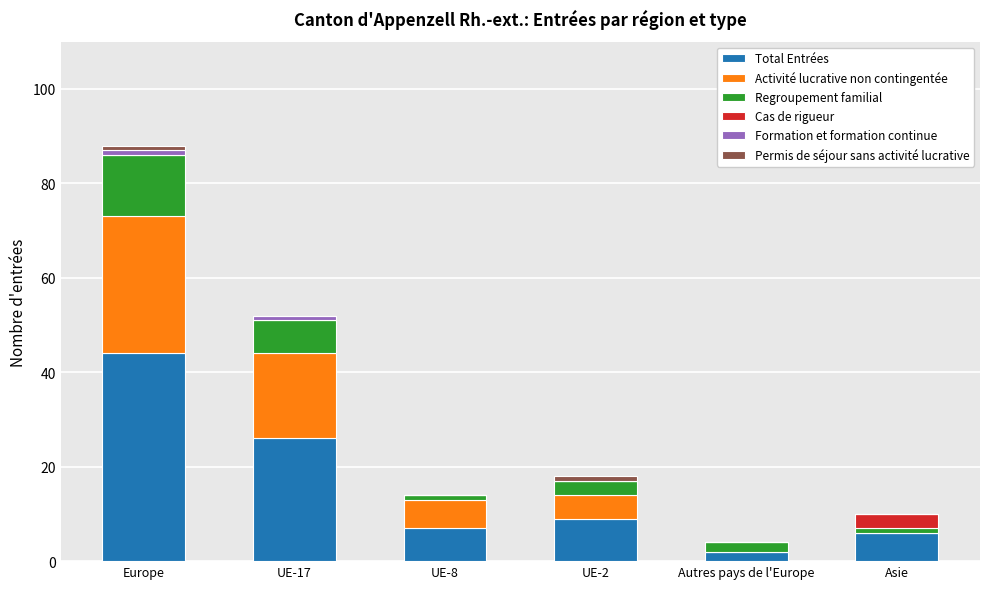

At which category is the sum across all series the highest?

Europe